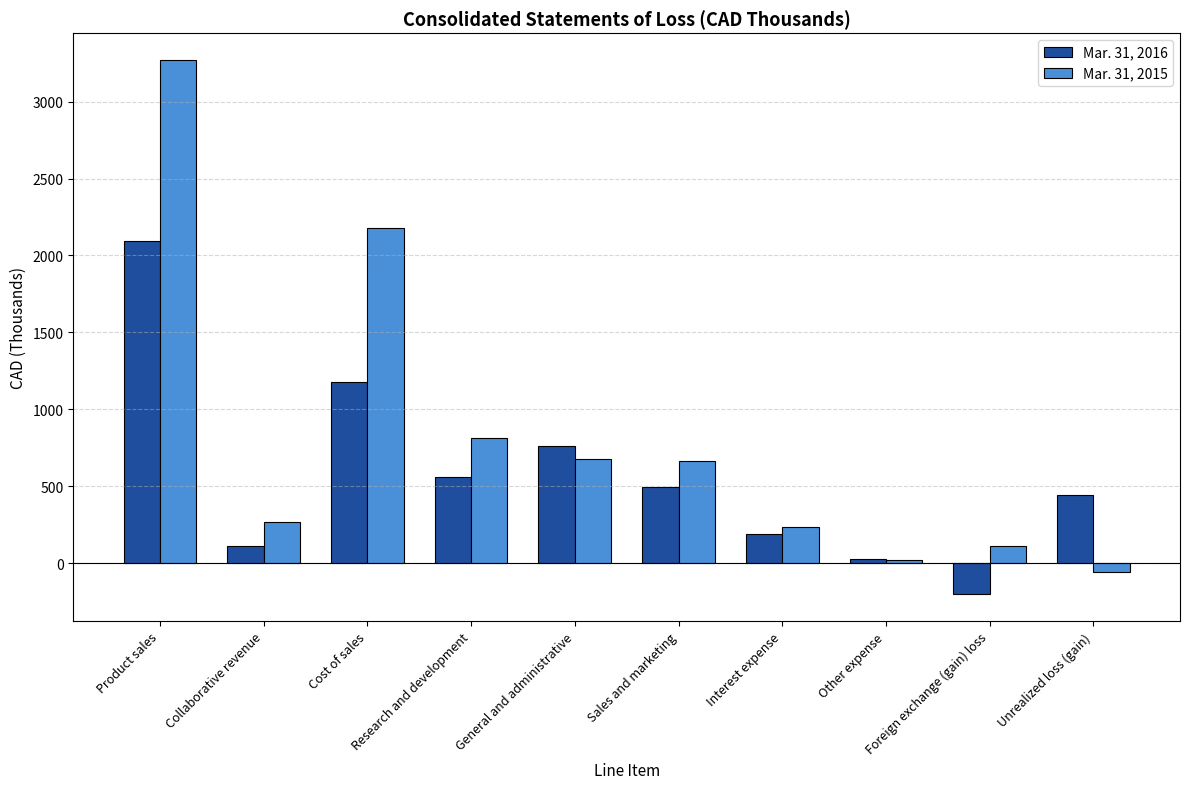

At which label is Mar. 31, 2015 closest to 1608?

Cost of sales